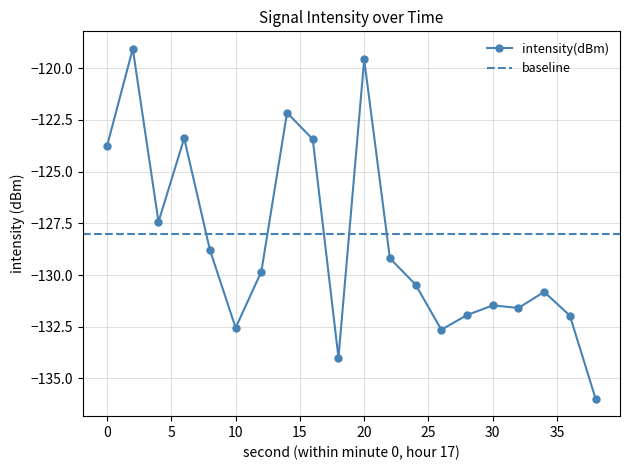

Rank the categories by value from highest to lowest.

2, 20, 14, 6, 16, 0, 4, 8, 22, 12, 24, 34, 30, 32, 28, 36, 10, 26, 18, 38